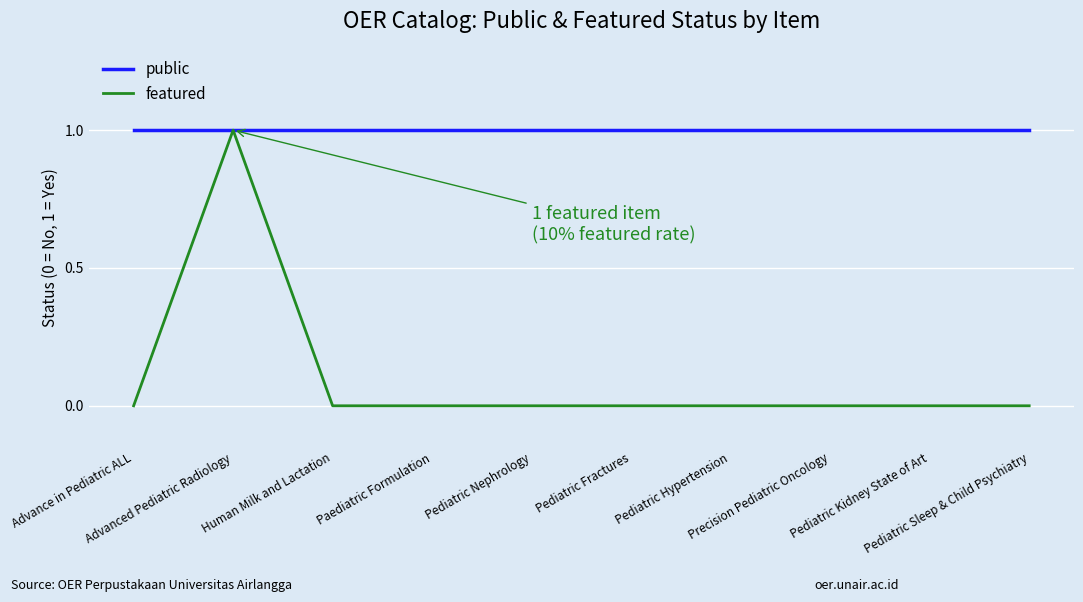

Is the value of featured at Human Milk and Lactation greater than the value of public at Pediatric Sleep & Child Psychiatry?

No